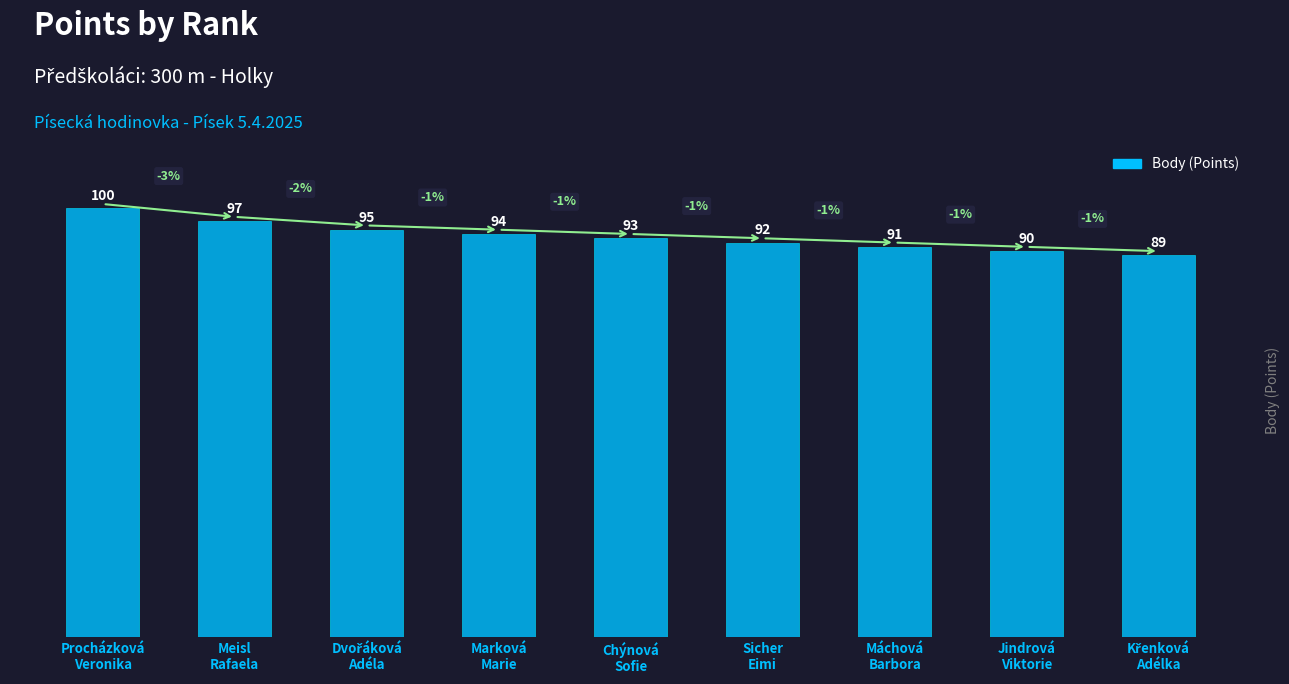

What is the value of the 1st bar from the left?

100